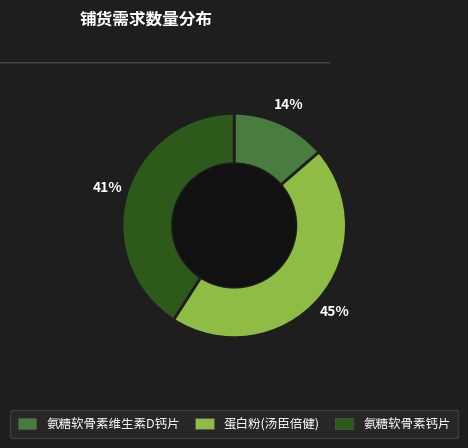

To the nearest percent, what percentage of the pie is 氨糖软骨素维生素D钙片?

14%